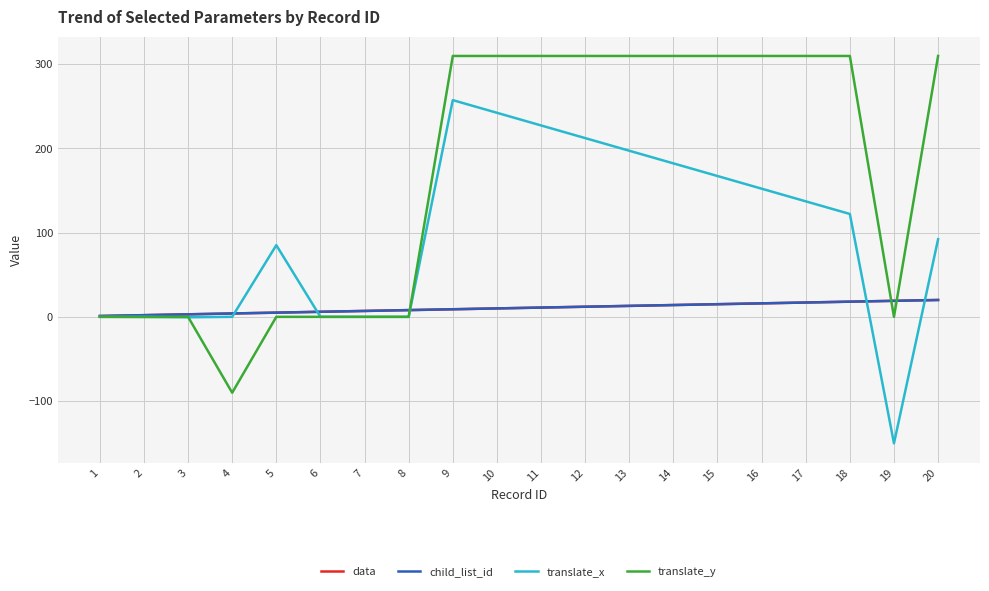

Does the chart display data point markers on the line(s)?

No